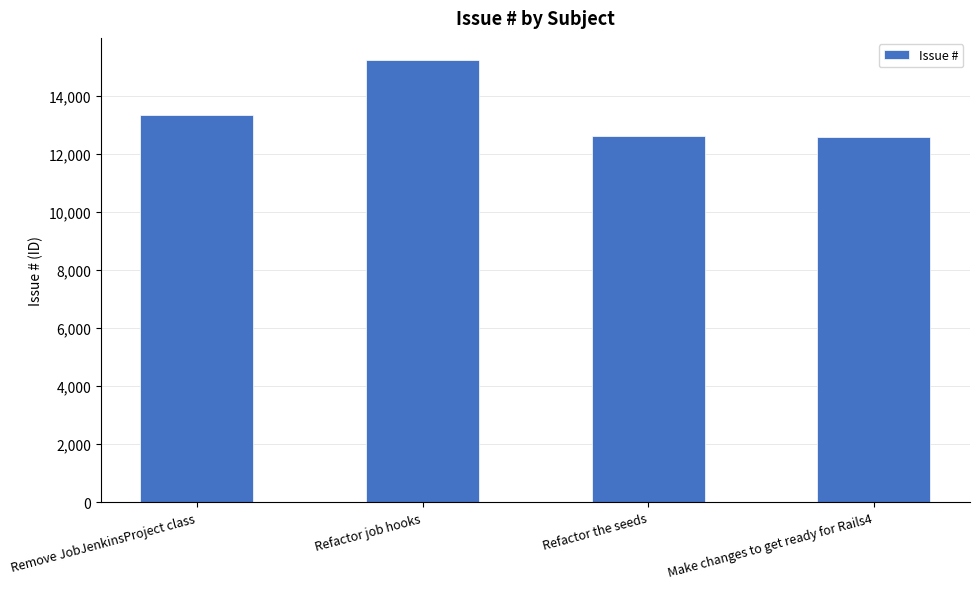

Count the number of categories in the chart.

4